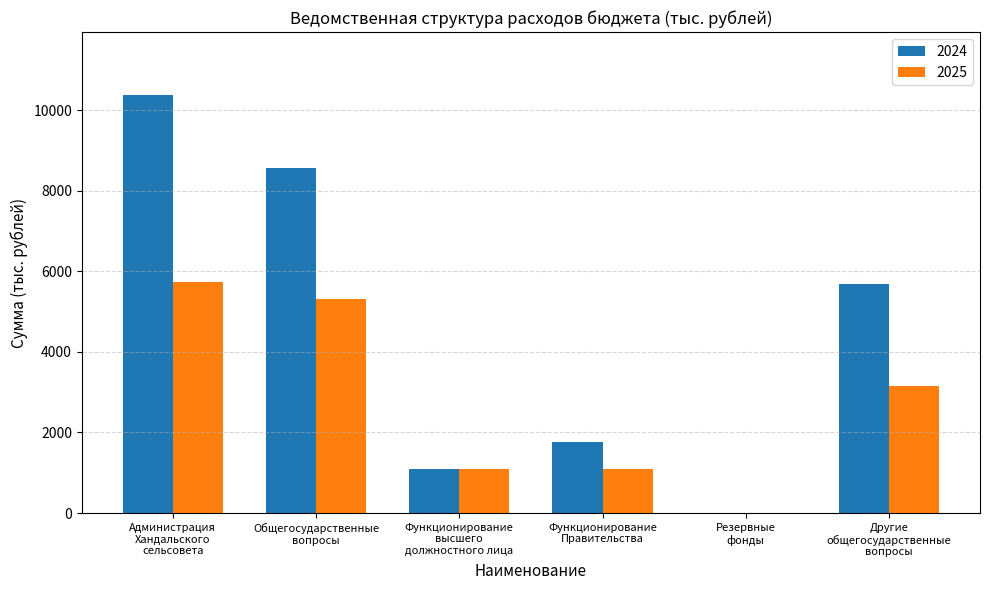

True or false: 2024 has a value of 2967.6 at Функционирование
Правительства.

False